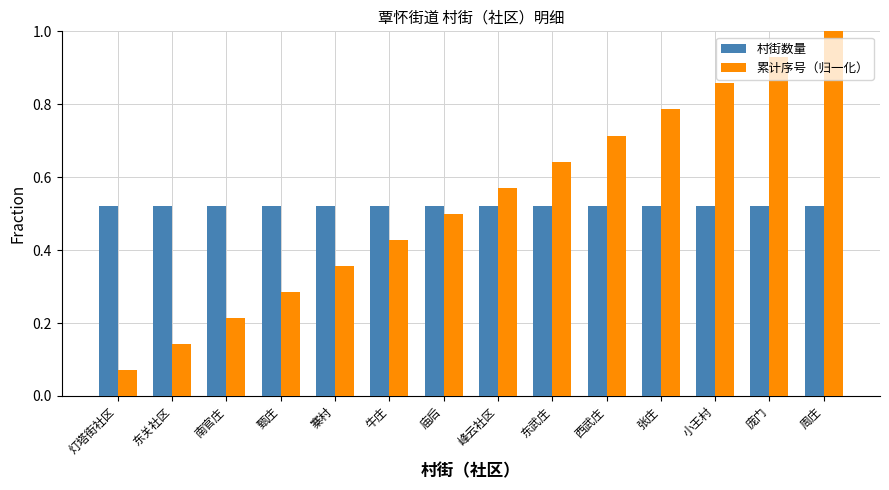

Which series has the largest total across all categories?

累计序号（归一化）